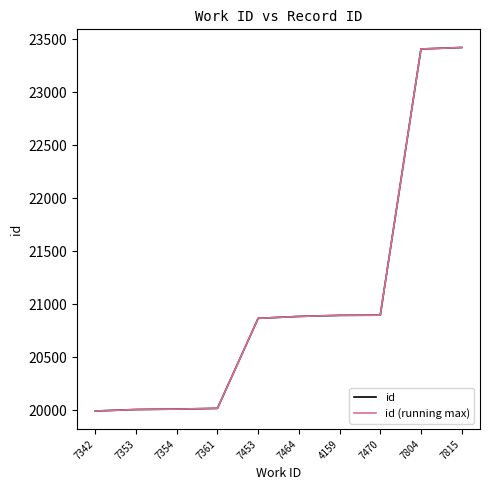

What is the minimum value shown in the chart?

19992